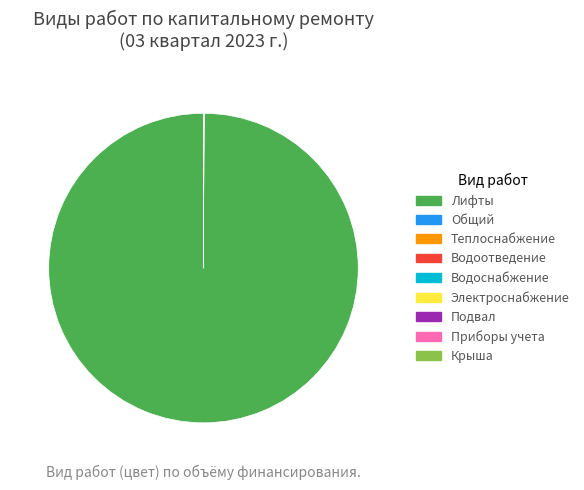

What is the majority slice?

Лифты